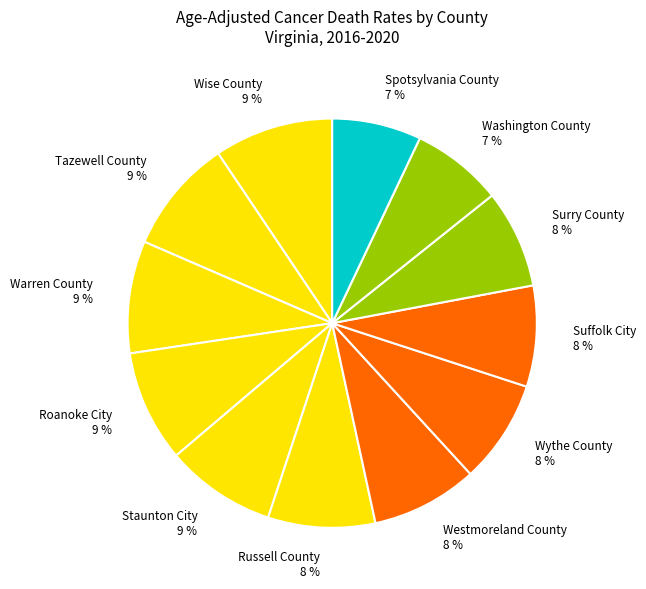

Combined, do Surry County and Wise County account for over 50%?

No